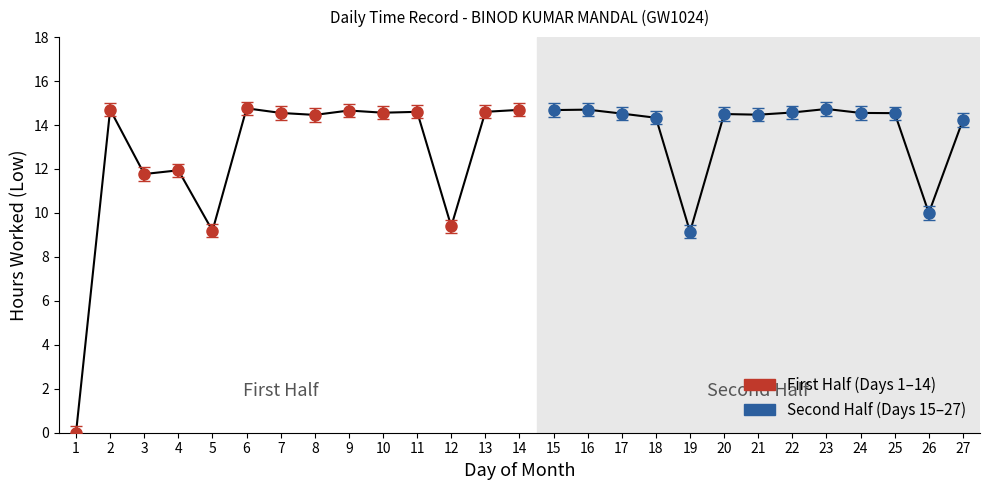

How many points are lower than both their immediate neighbors (excluding endpoints)?

9